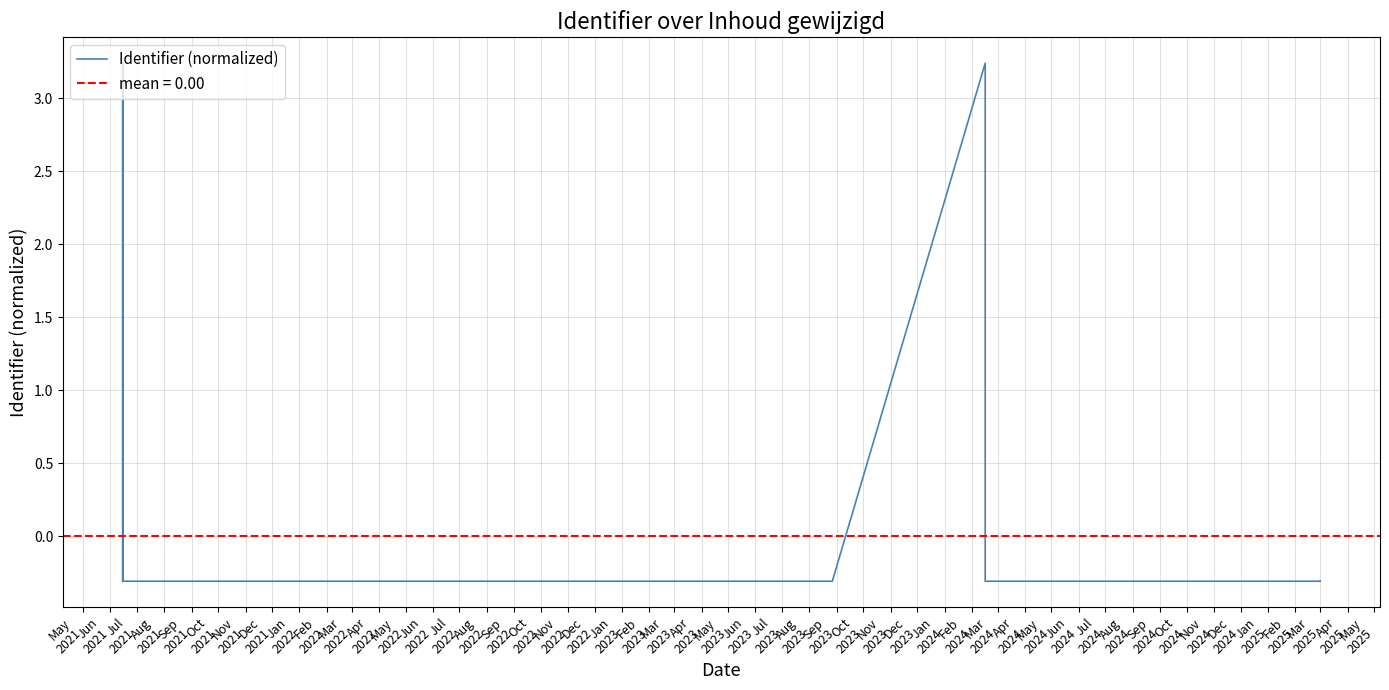

How many data points does each series have?

23